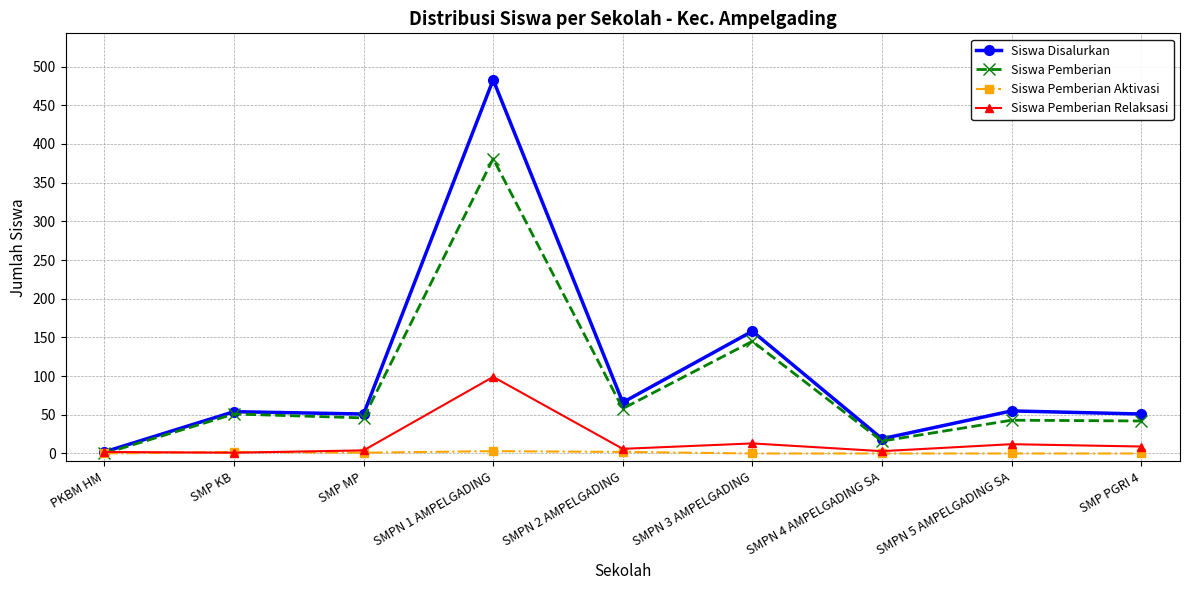

What is the difference between the second highest and minimum values in the Siswa Pemberian Aktivasi series?

2